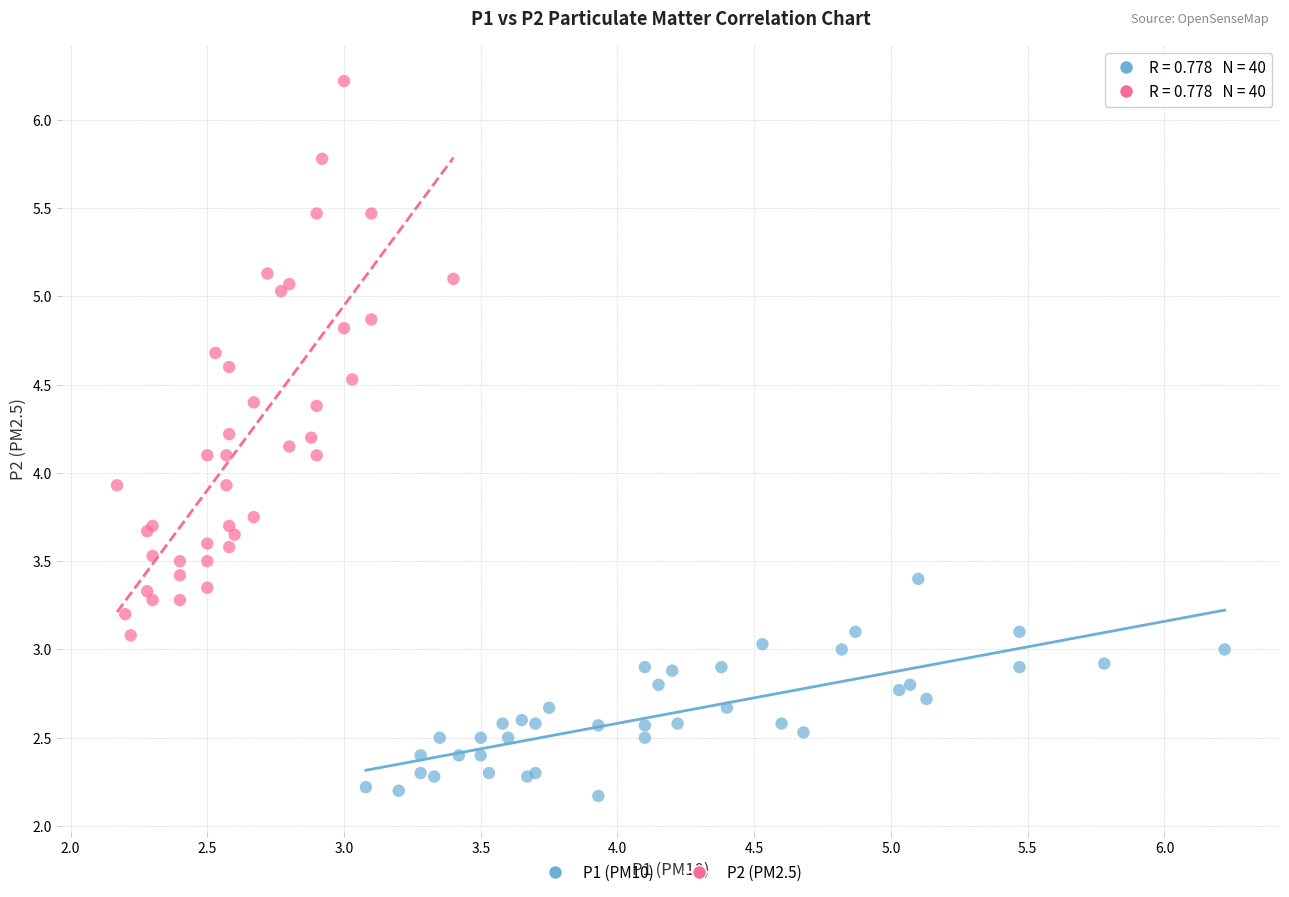

Which series contains the lowest Y value?

P1 (PM10)